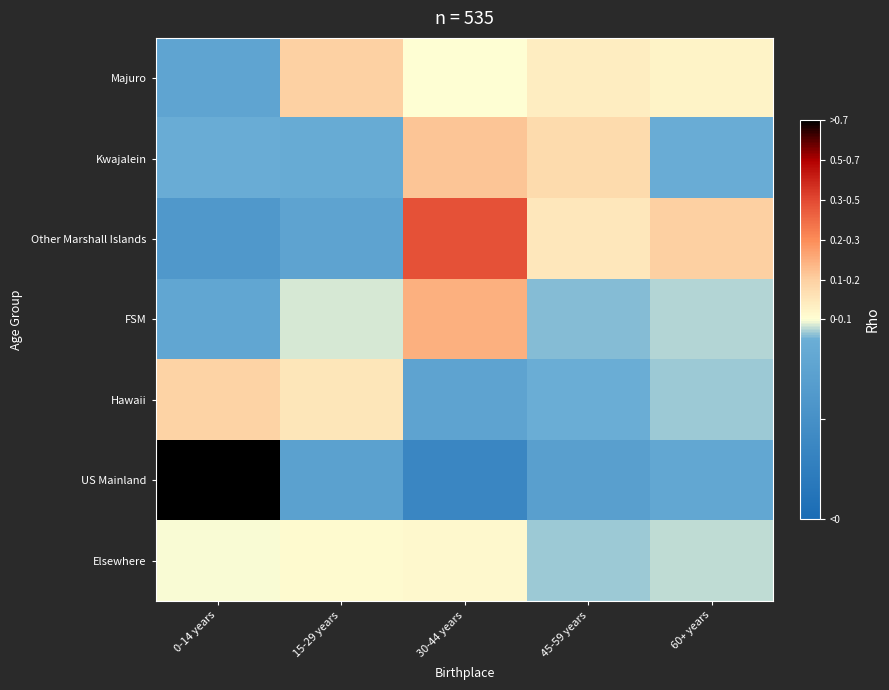

Rank the series by their maximum value, from lowest to highest.

Elsewhere, Hawaii, Majuro, Kwajalein, FSM, Other Marshall Islands, US Mainland